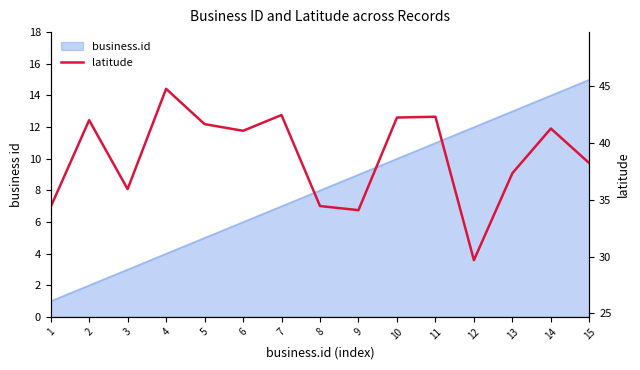

How many lines are shown in the chart?

1